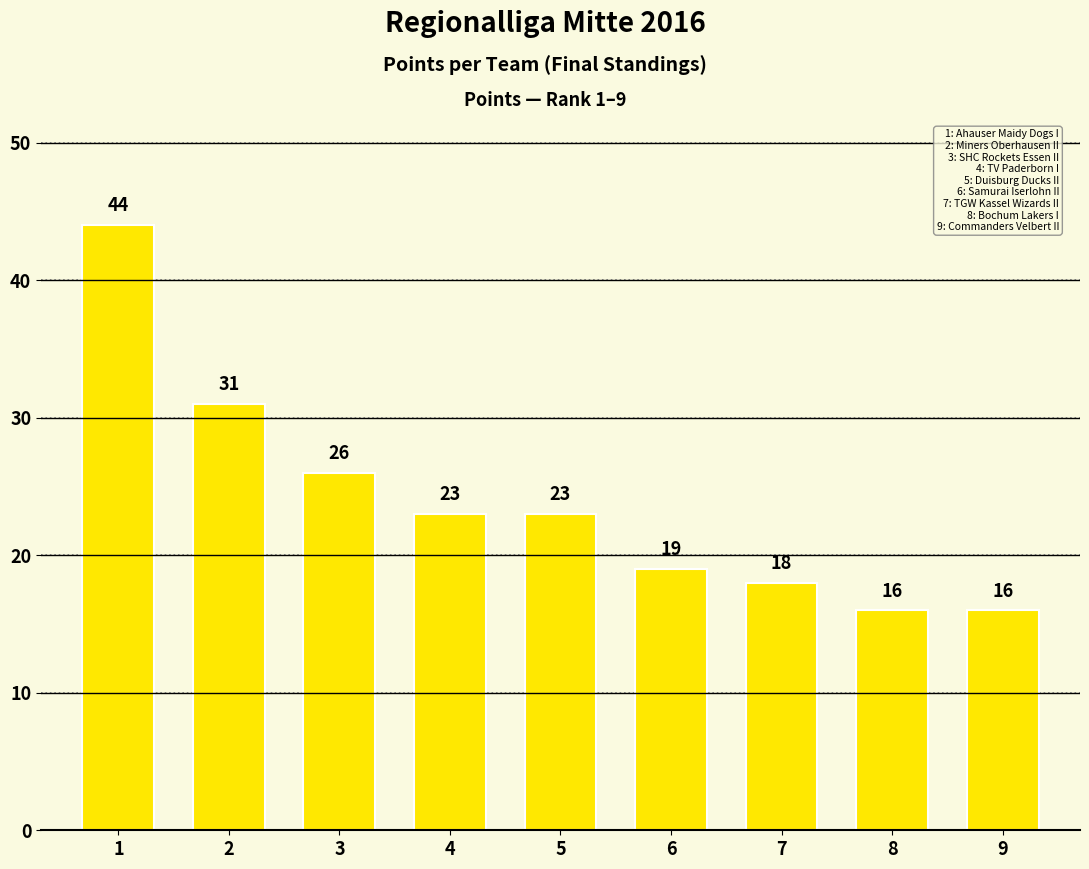

Between 5 and 9, which is larger?

5